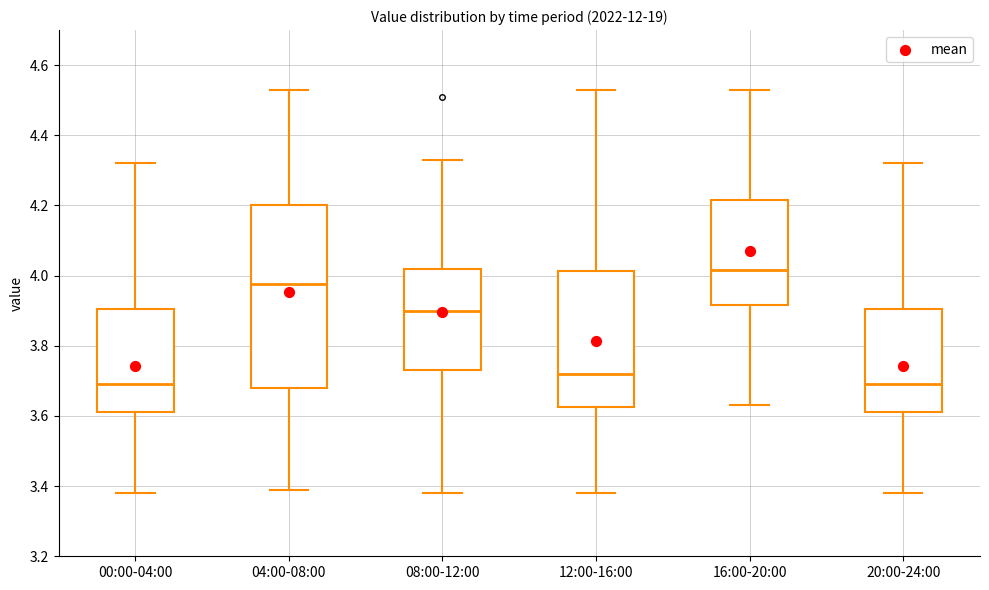

Where is the lower edge of the box for 16:00-20:00 on the y-axis? The values are not printed on the chart, so give them approximately, as read against the axis.

3.92